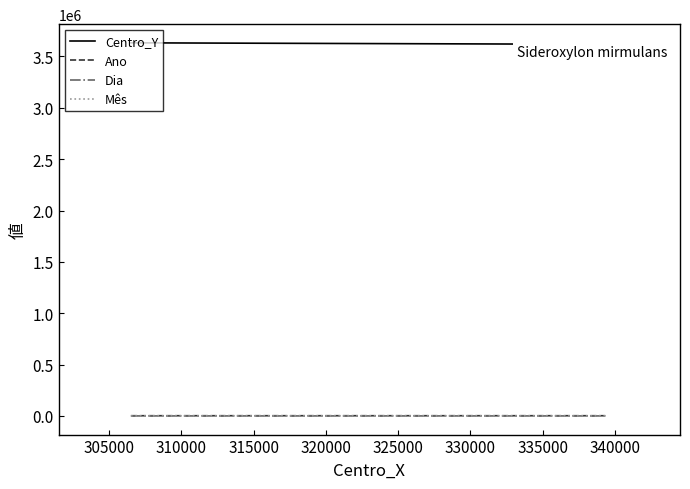

At how many categories does at least one series exceed 391621?

3